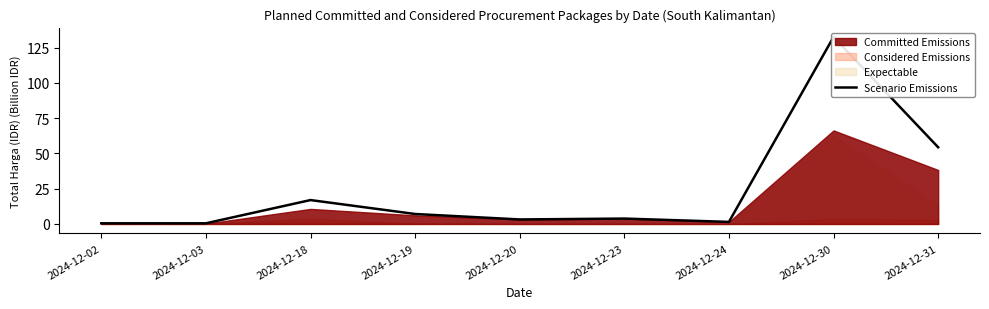

Which label corresponds to the largest value in the chart?

2024-12-30